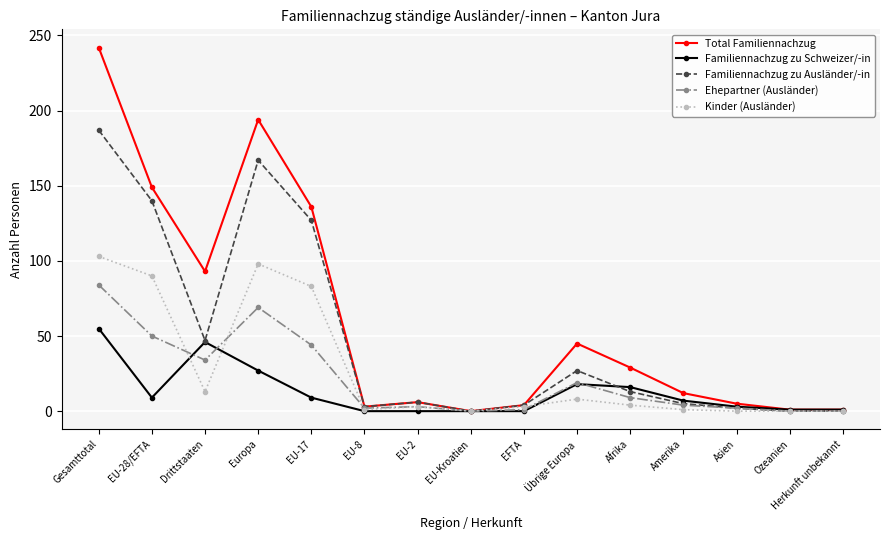

What is the difference between the maximum and minimum values in the Total Familiennachzug series?

242